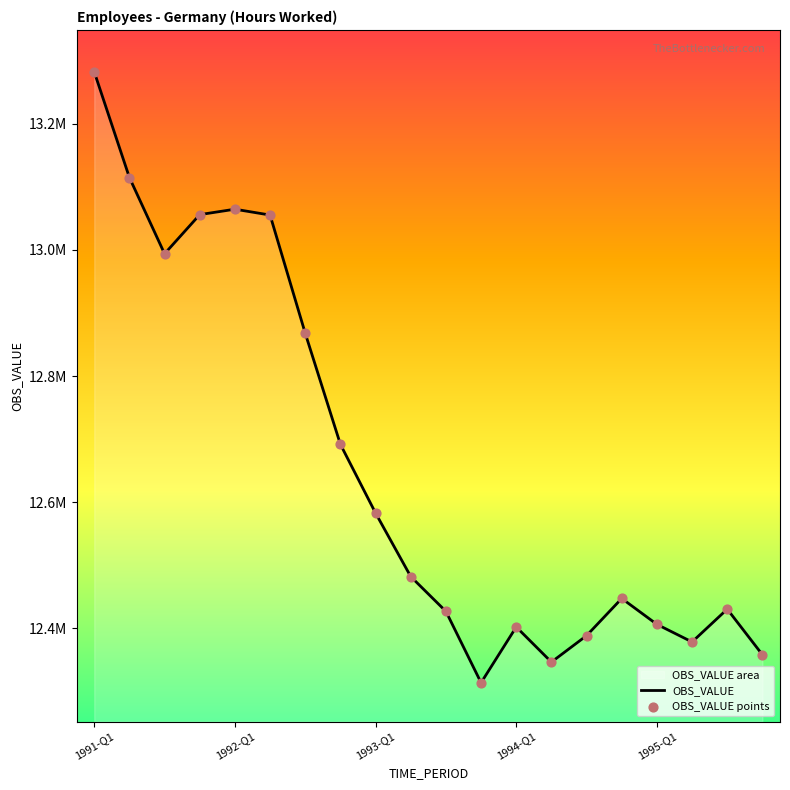

Which series contains the highest Y value?

OBS_VALUE